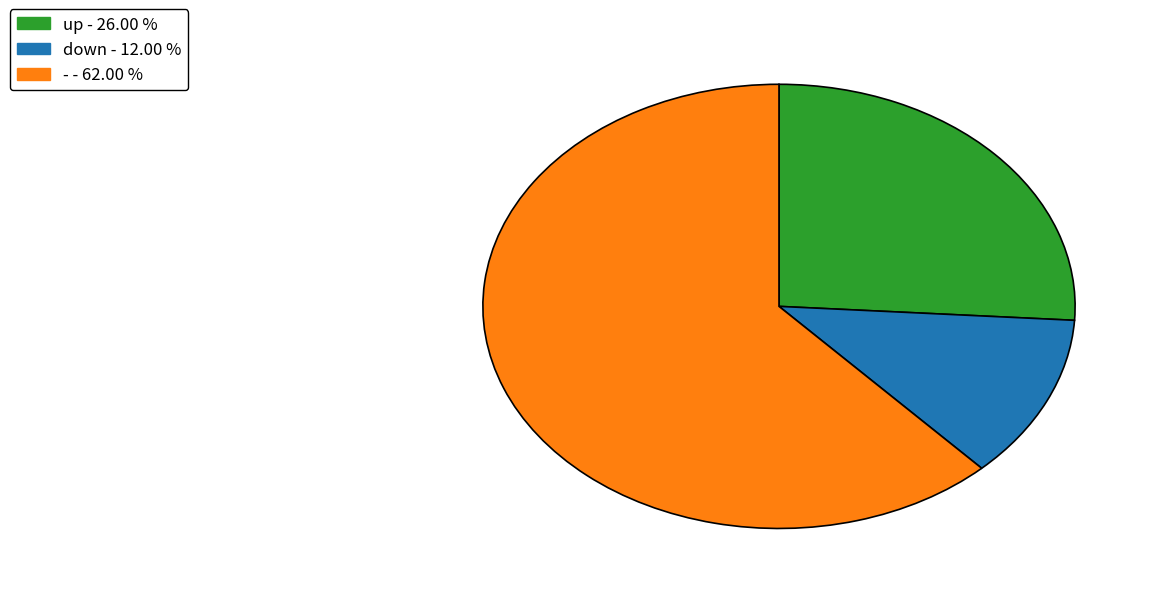

How many segments does this pie chart have?

3